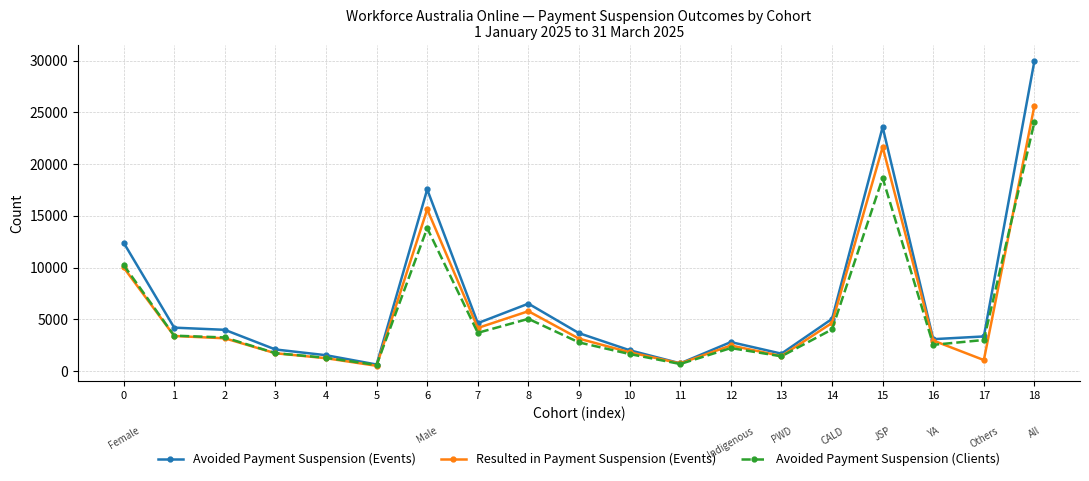

How many lines are shown in the chart?

3